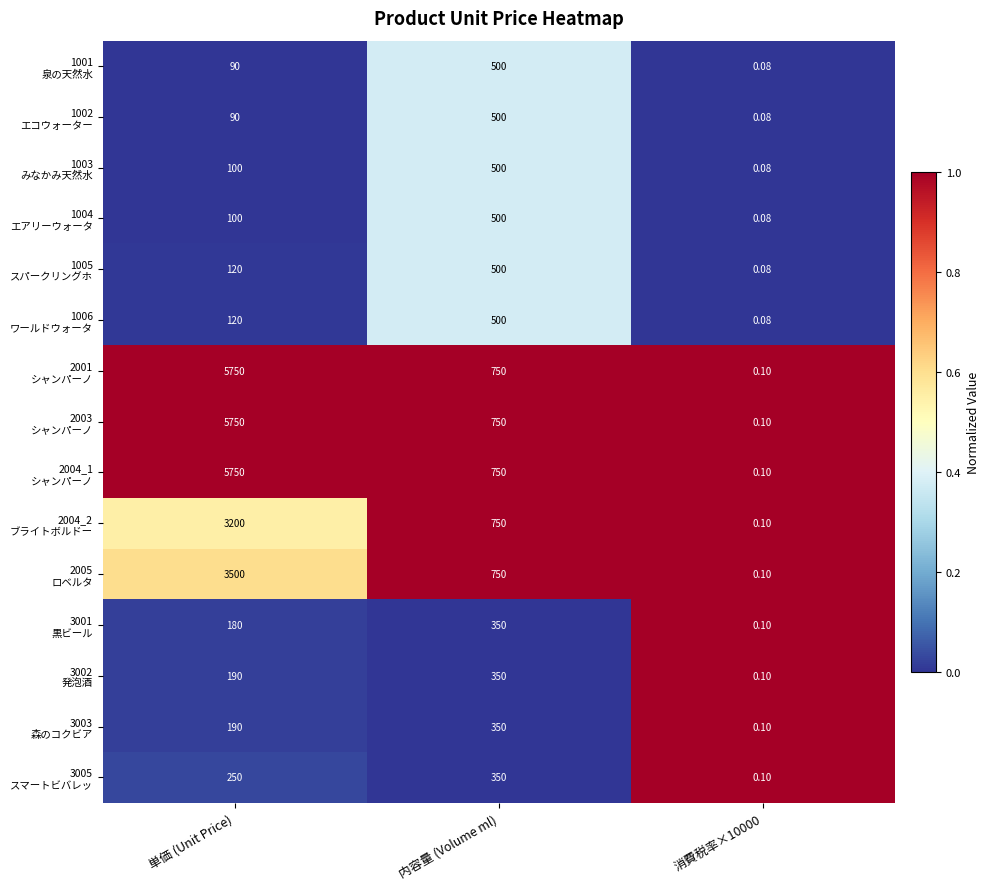

What is the maximum value shown in the chart?

5750.0